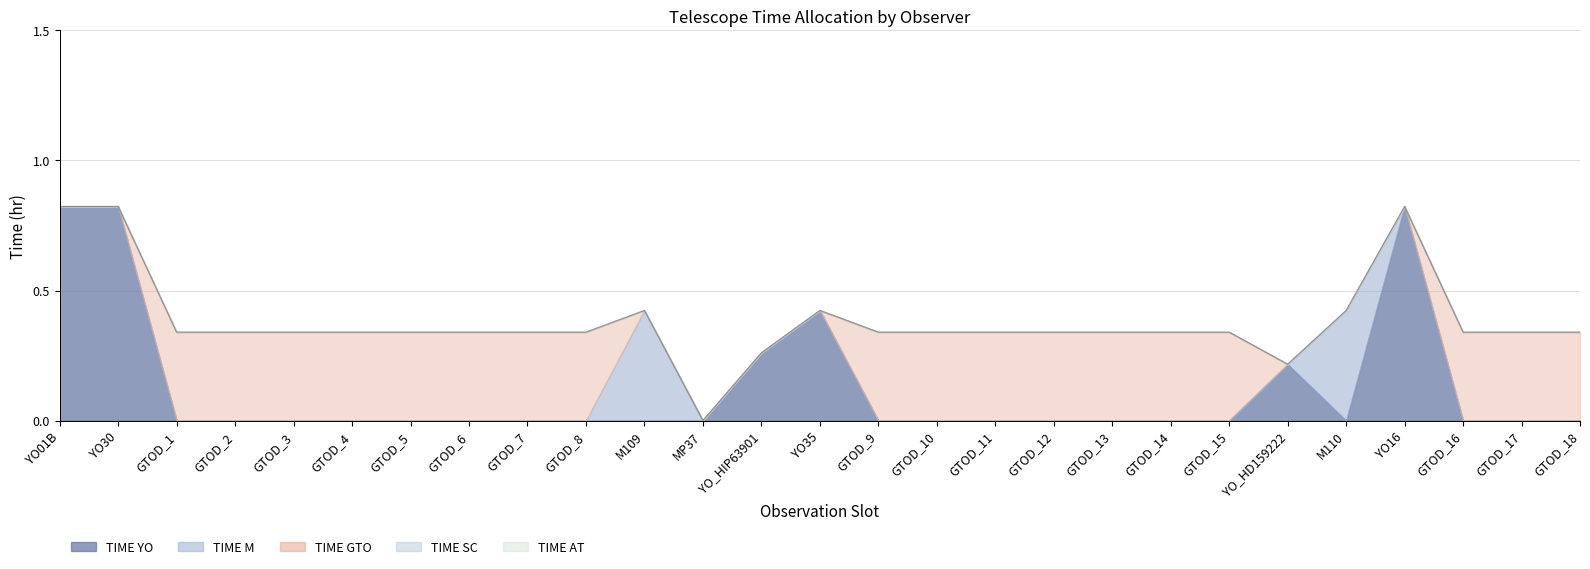

True or false: TIME_M and TIME_AT cross at least once.

False